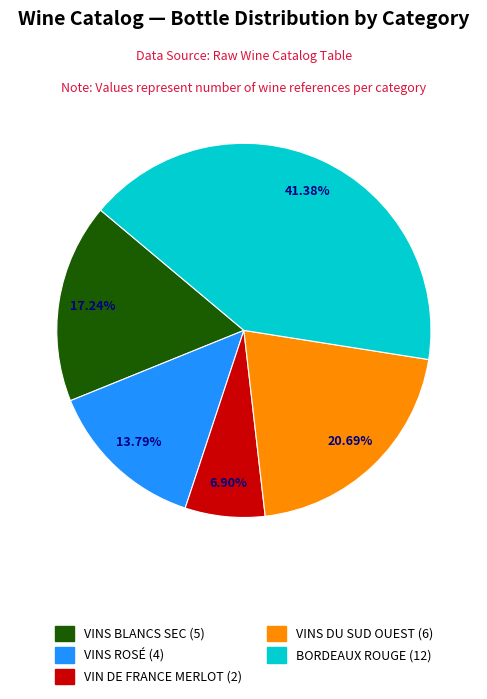

What percentage is NOT represented by VINS DU SUD OUEST?

79.3%